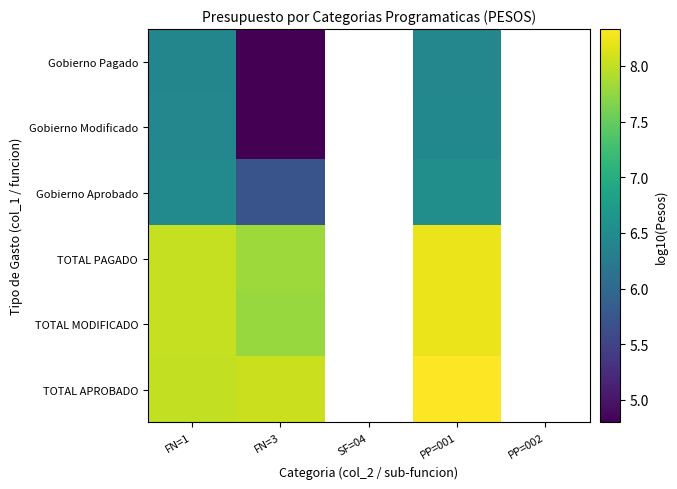

Is it true that Gobierno Modificado equals 4.3 at PP=001?

False